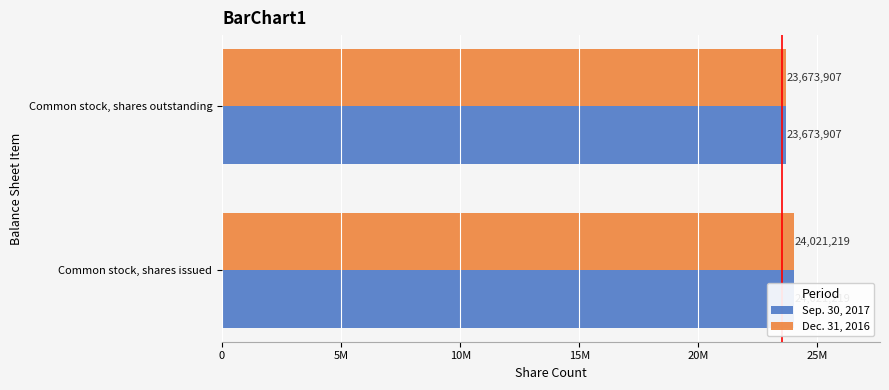

Is it true that Dec. 31, 2016 equals 39191370 at 5M?

False